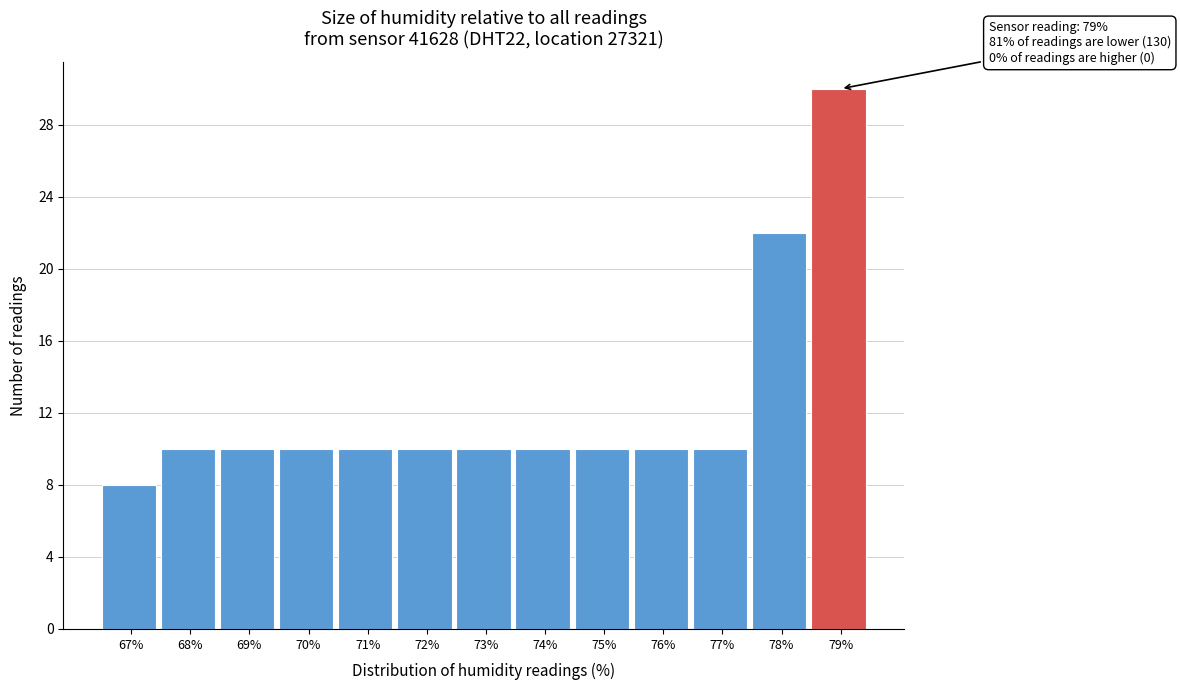

Reading left to right, what are all the values shown in this chart?

67%=8	68%=10	69%=10	70%=10	71%=10	72%=10	73%=10	74%=10	75%=10	76%=10	77%=10	78%=22	79%=30